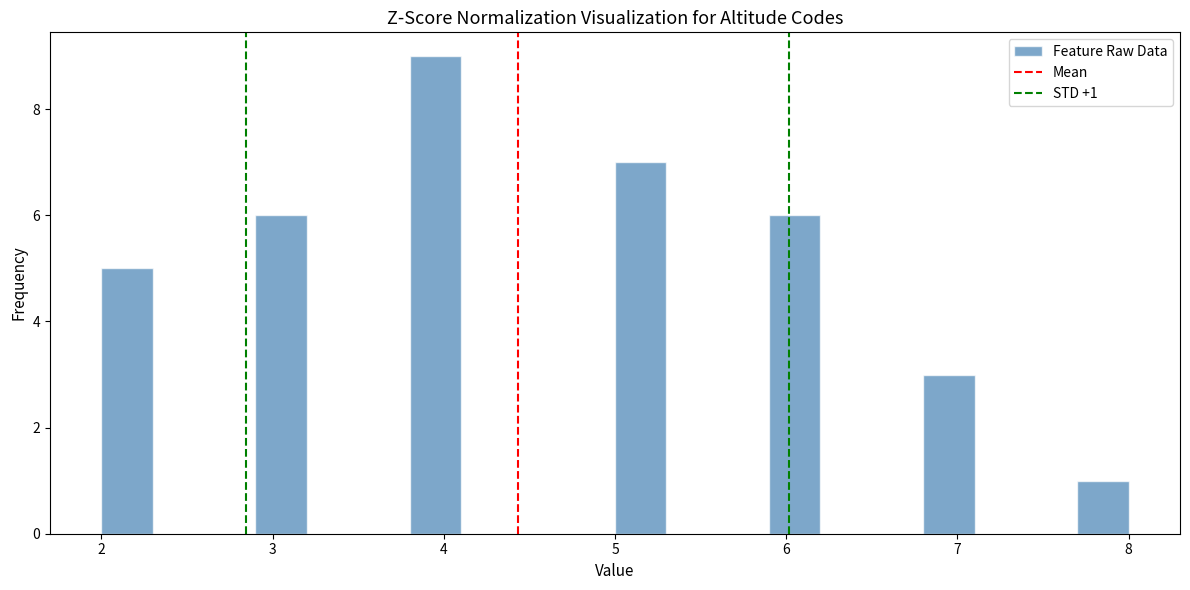

Around what value on the x-axis is the tallest bar? Give the approximate position of its centre, as read against the axis.

4.0